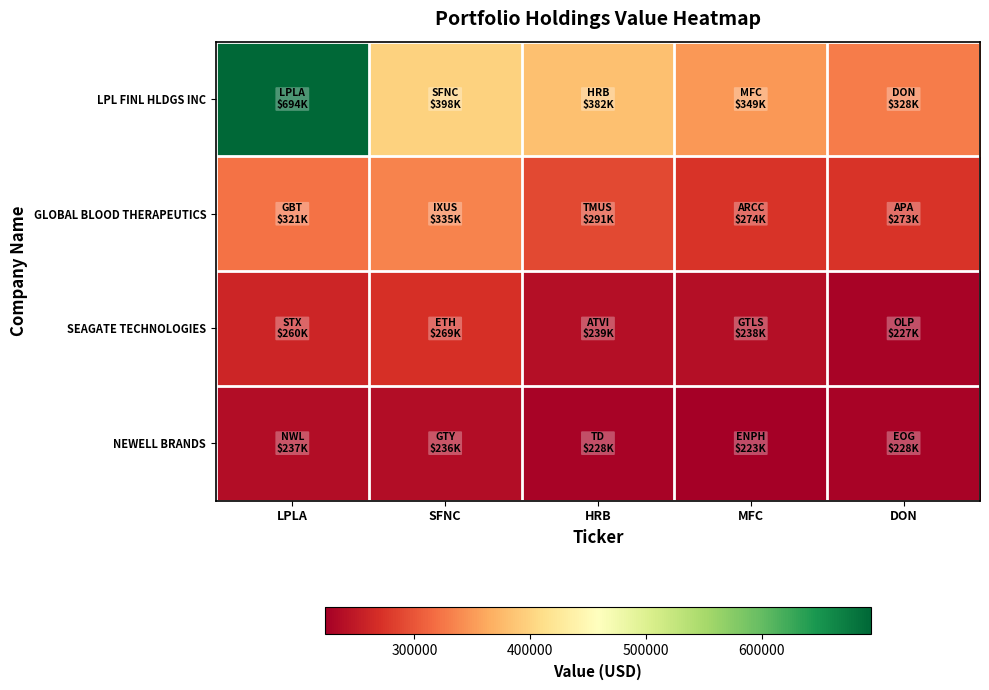

Which series has the widest spread of values?

LPL FINL HLDGS INC